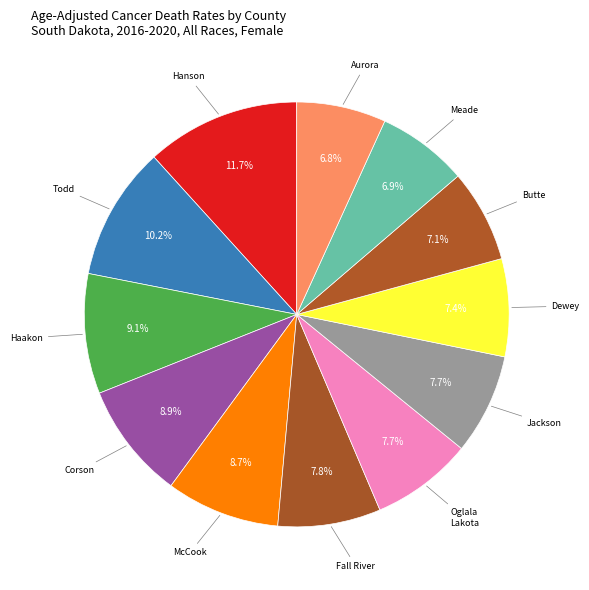

Count the number of slices in the pie.

12